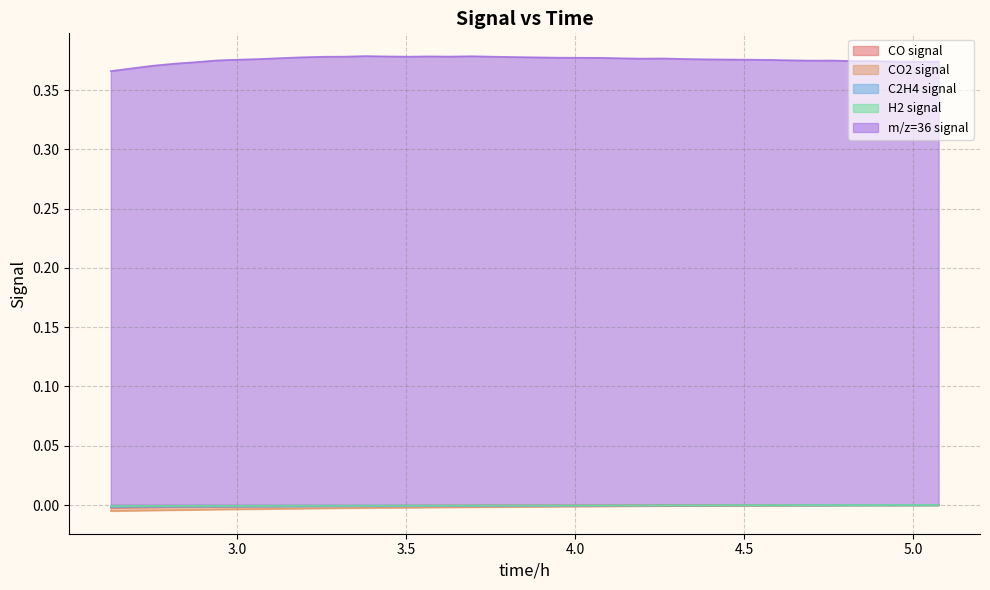

Which series ends up on top after the final intersection of CO2 signal and C2H4 signal?

CO2 signal